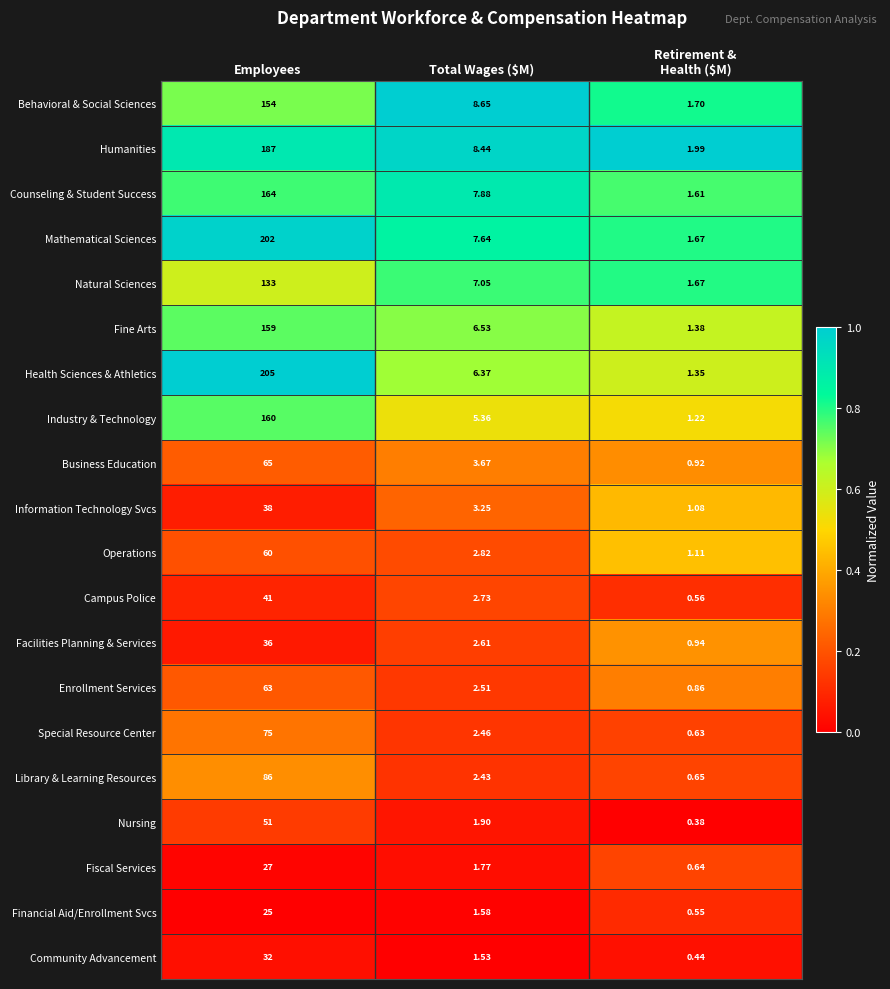

List the series in order of their peak value, highest first.

Health Sciences & Athletics, Mathematical Sciences, Humanities, Counseling & Student Success, Industry & Technology, Fine Arts, Behavioral & Social Sciences, Natural Sciences, Library & Learning Resources, Special Resource Center, Business Education, Enrollment Services, Operations, Nursing, Campus Police, Information Technology Svcs, Facilities Planning & Services, Community Advancement, Fiscal Services, Financial Aid/Enrollment Svcs